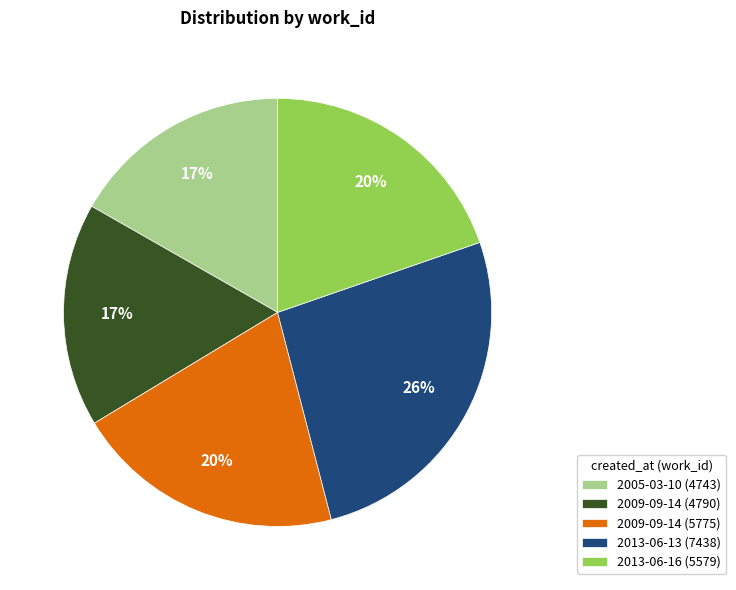

How many slices are in this pie chart?

5